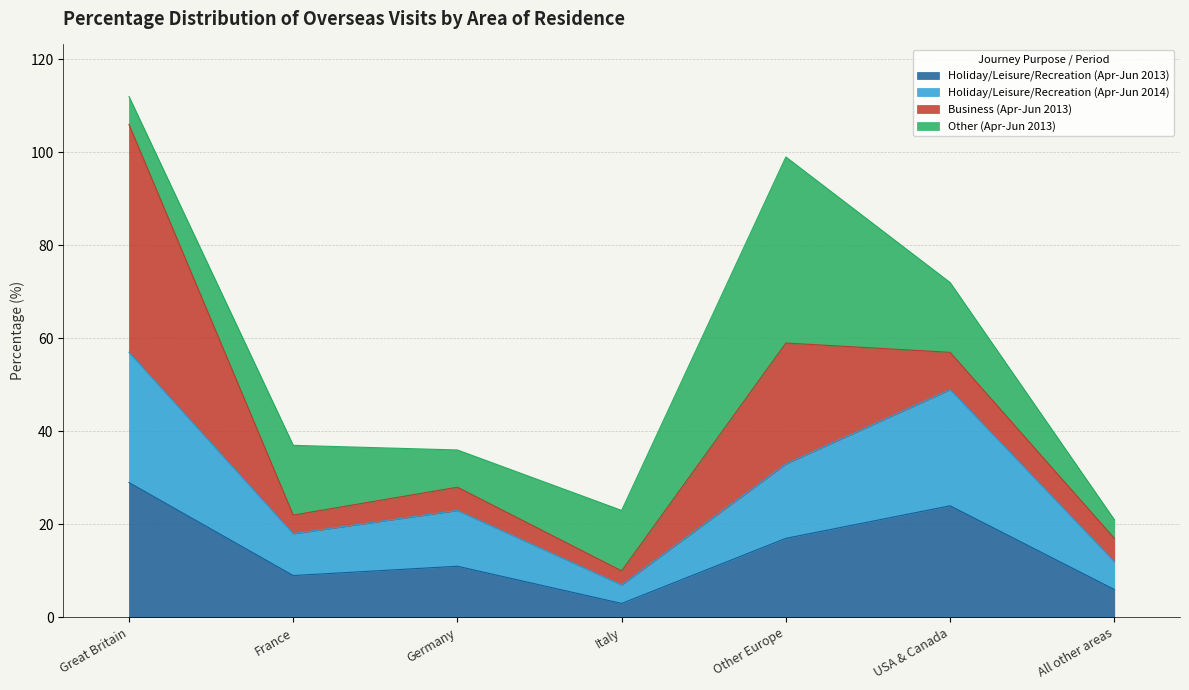

What is the value of the Holiday/Leisure/Recreation (Apr-Jun 2013) point at the 3rd from the left?

11